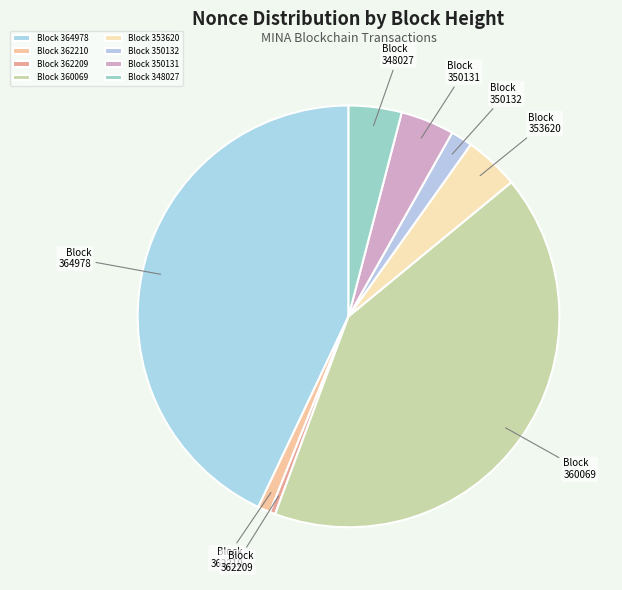

Which slice is the largest?

Block 364978